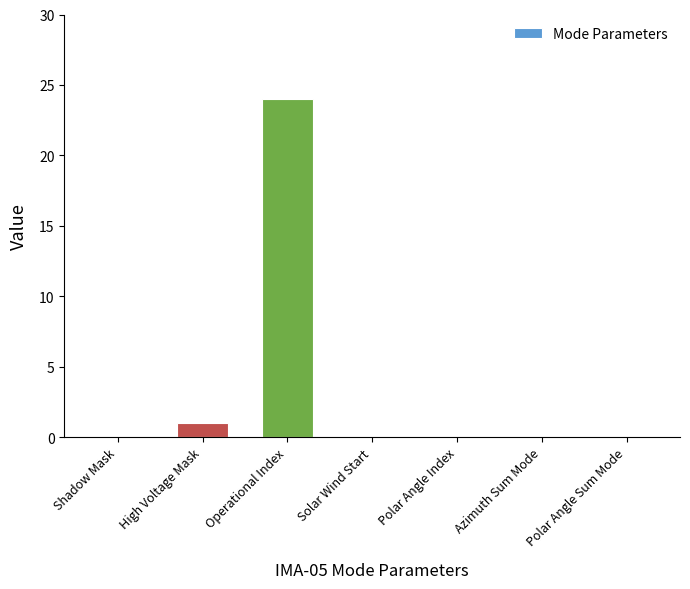

What is the change in value from Operational Index to Azimuth Sum Mode?

-24